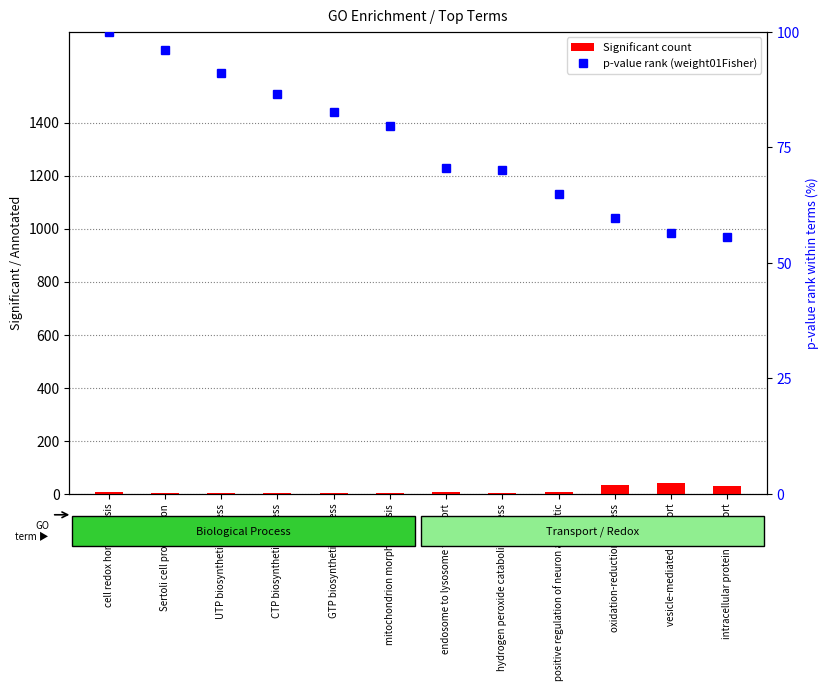

Is it true that Significant count equals 21.6 at vesicle-mediated transport?

False